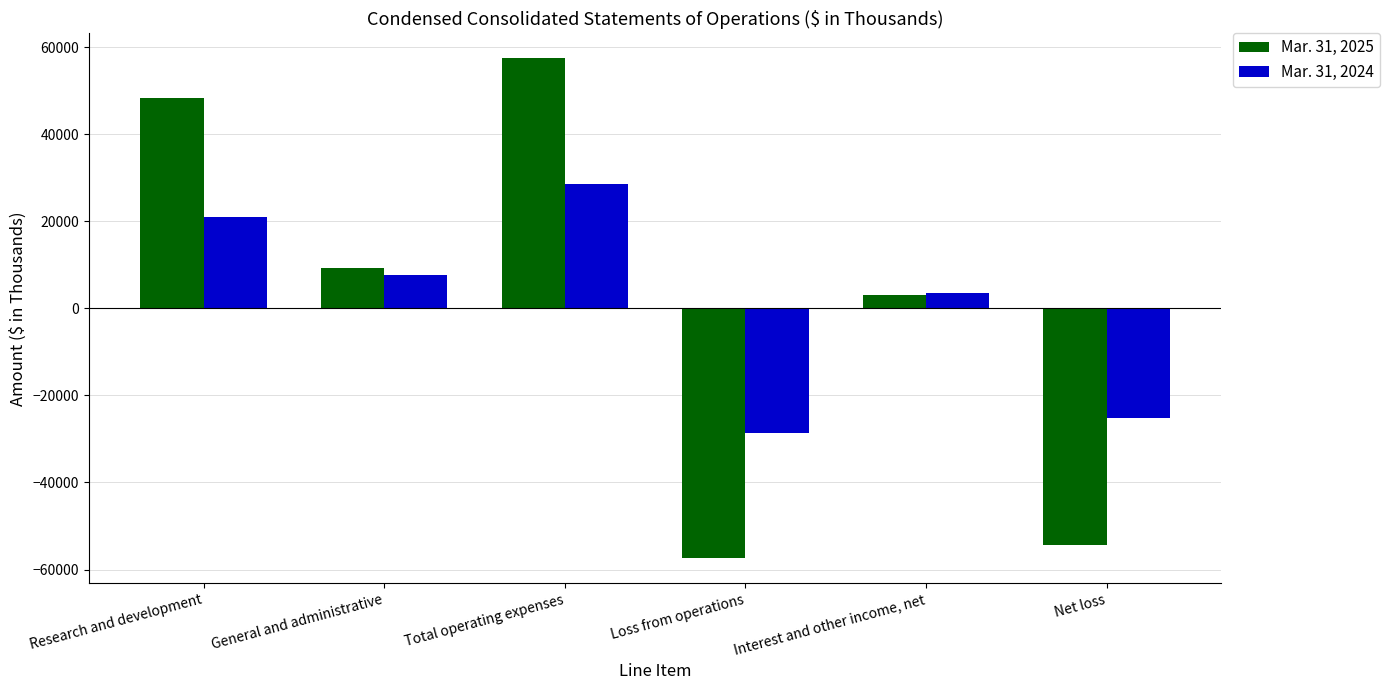

Rank the series by their maximum value, from highest to lowest.

Mar. 31, 2025, Mar. 31, 2024